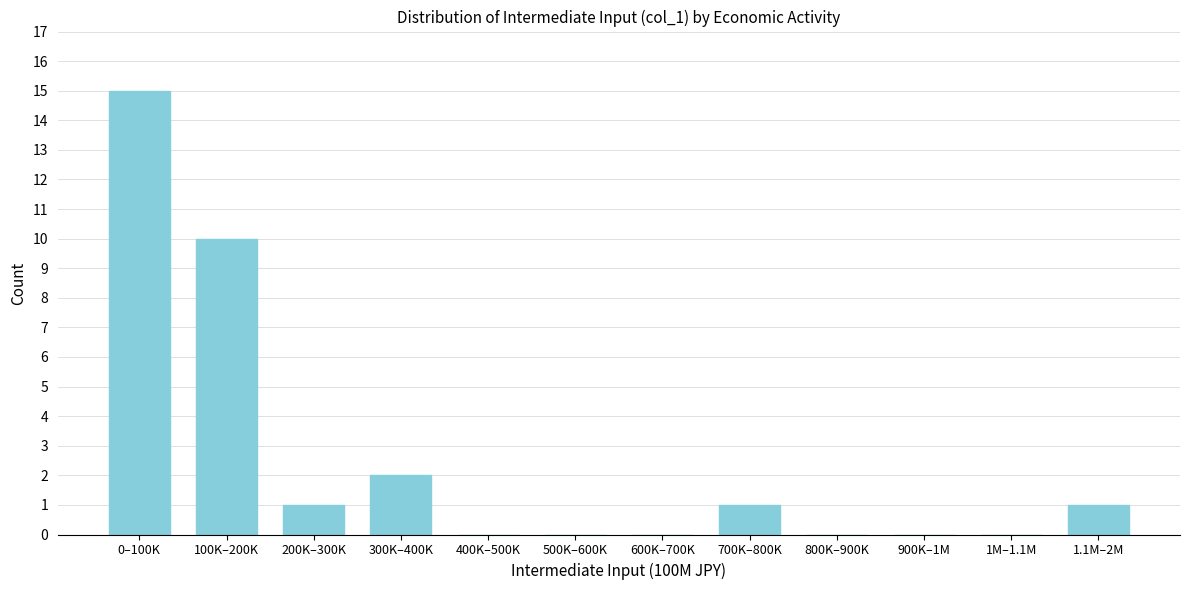

Reading left to right, what are all the values shown in this chart?

0–100K=15	100K–200K=10	200K–300K=1	300K–400K=2	400K–500K=0	500K–600K=0	600K–700K=0	700K–800K=1	800K–900K=0	900K–1M=0	1M–1.1M=0	1.1M–2M=1